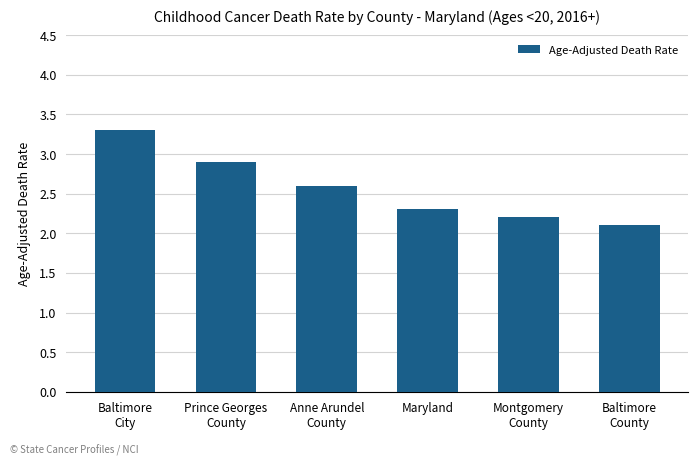

Rank the categories by value from lowest to highest.

Baltimore
County, Montgomery
County, Maryland, Anne Arundel
County, Prince Georges
County, Baltimore
City